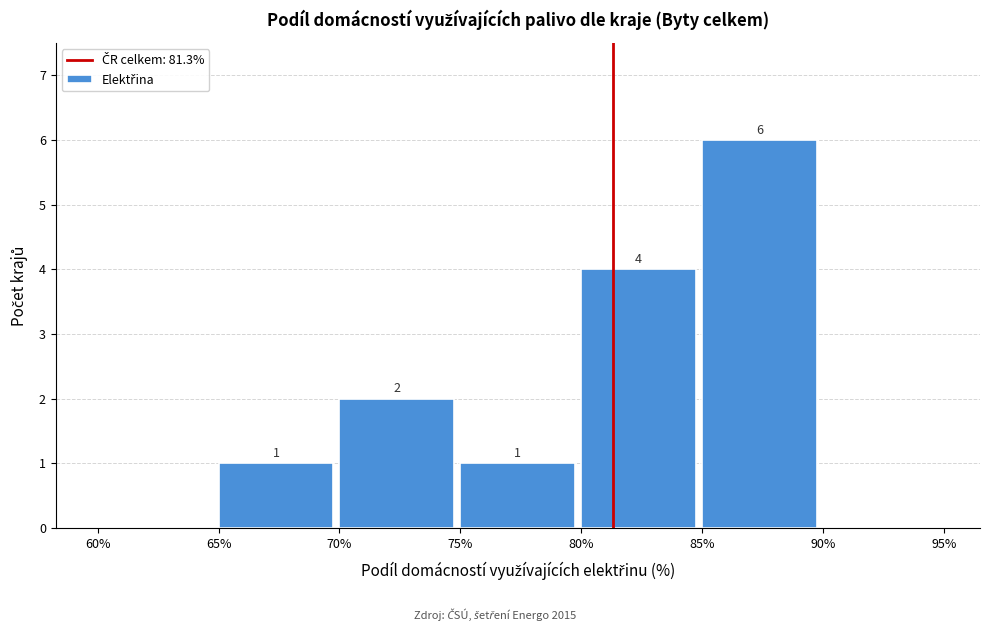

Over which range of the x-axis is the bar tallest?

85% to 90%